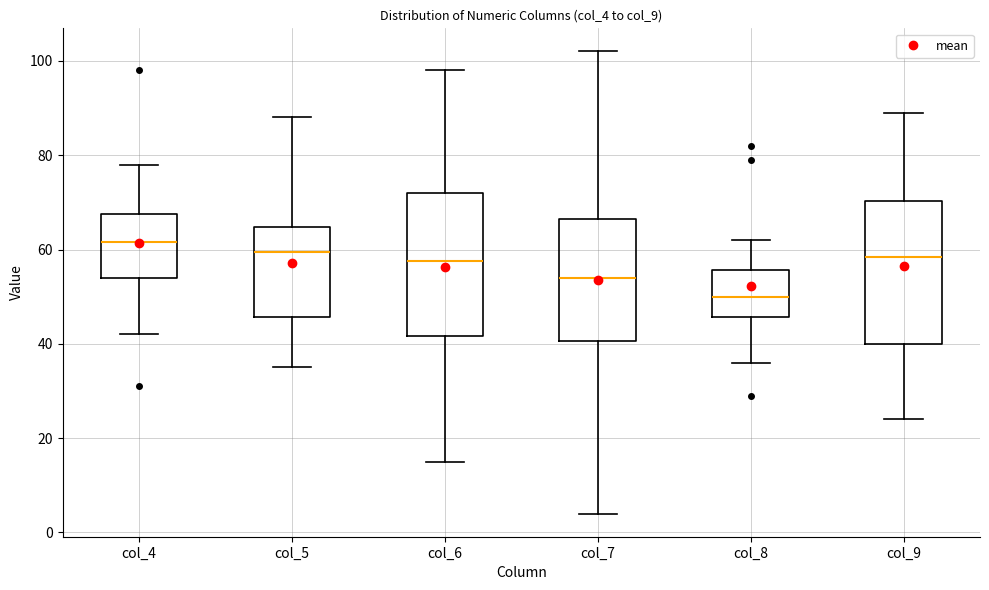

Reading left to right, read every box against the y-axis: the position of its median line, the range the box covers, and the ends of its whiskers. The values are not printed on the chart, so give them approximately, as read against the axis.

col_4: median 62, box 54 to 68, whiskers 42 to 78
col_5: median 60, box 46 to 64, whiskers 36 to 88
col_6: median 58, box 42 to 72, whiskers 16 to 98
col_7: median 54, box 40 to 66, whiskers 4 to 102
col_8: median 50, box 46 to 56, whiskers 36 to 62
col_9: median 58, box 40 to 70, whiskers 24 to 90